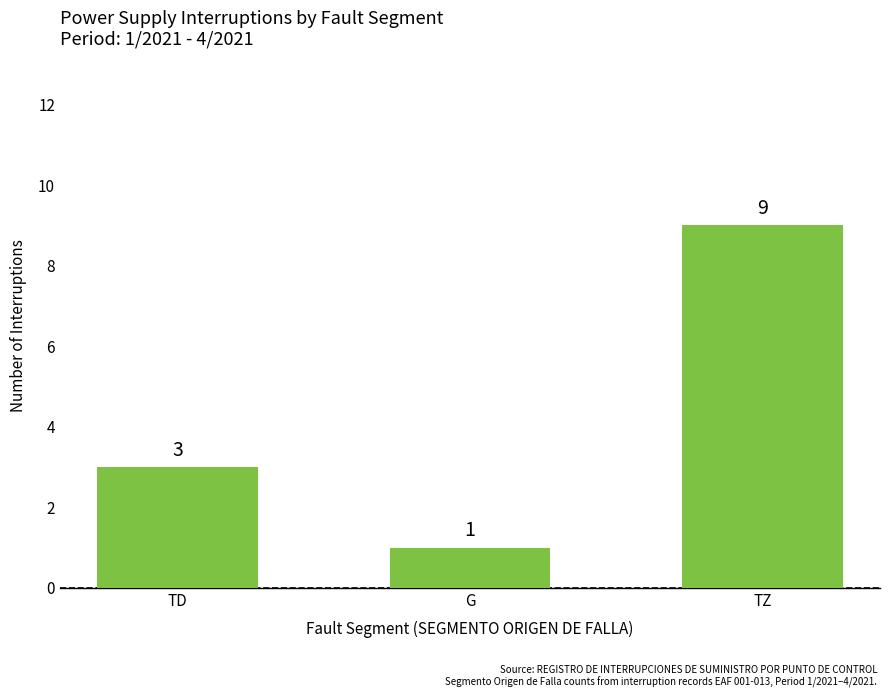

What is the label of the 2nd bar from the right?

G